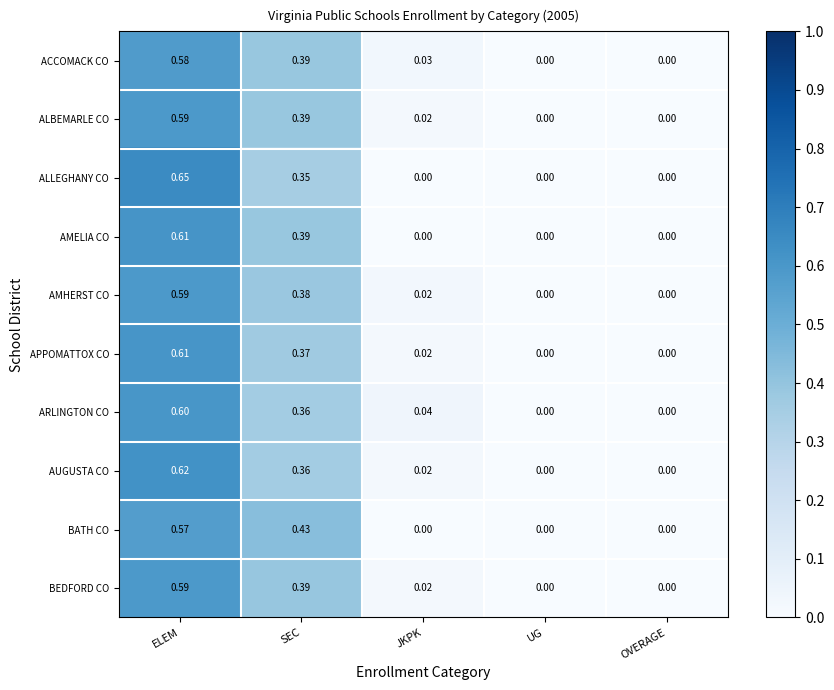

At which category does the chart reach its peak across all series?

ELEM